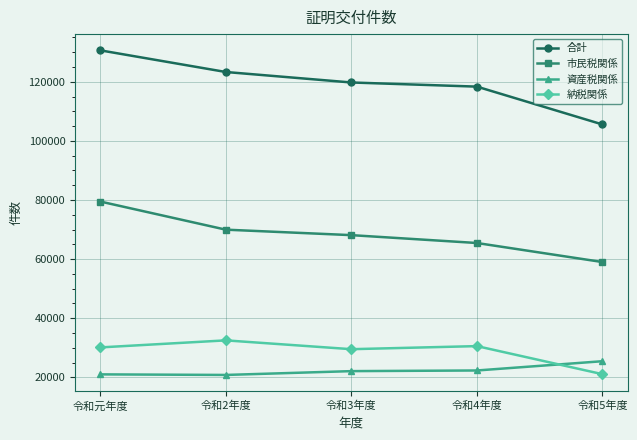

What is the difference between the 納税関係 values at 令和元年度 and 令和5年度?

9059